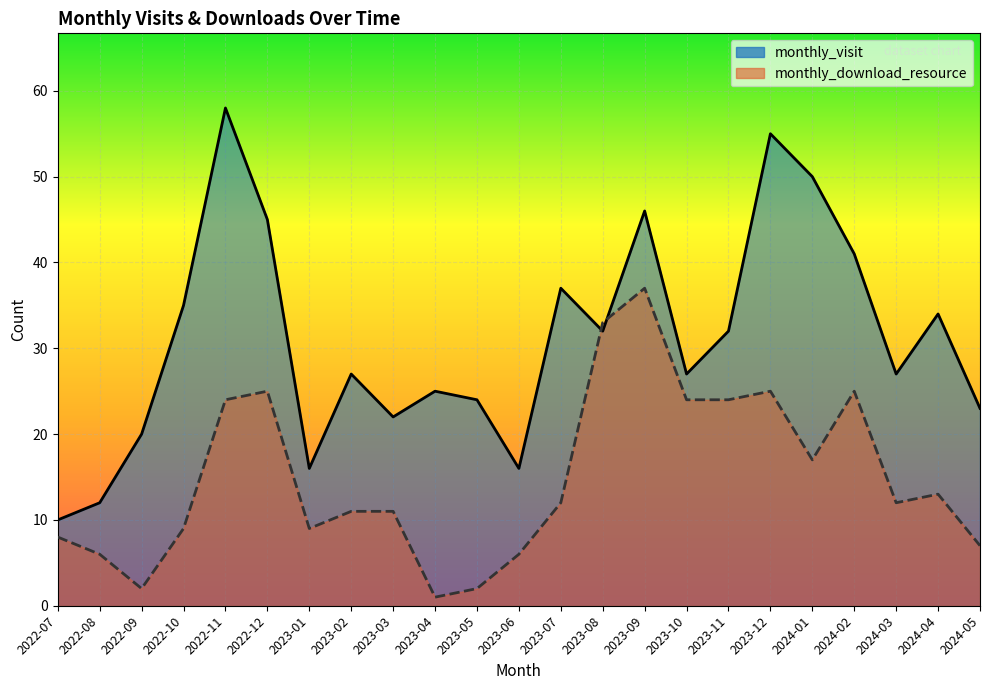

How many interior local valleys does the monthly_download_resource series have?

5